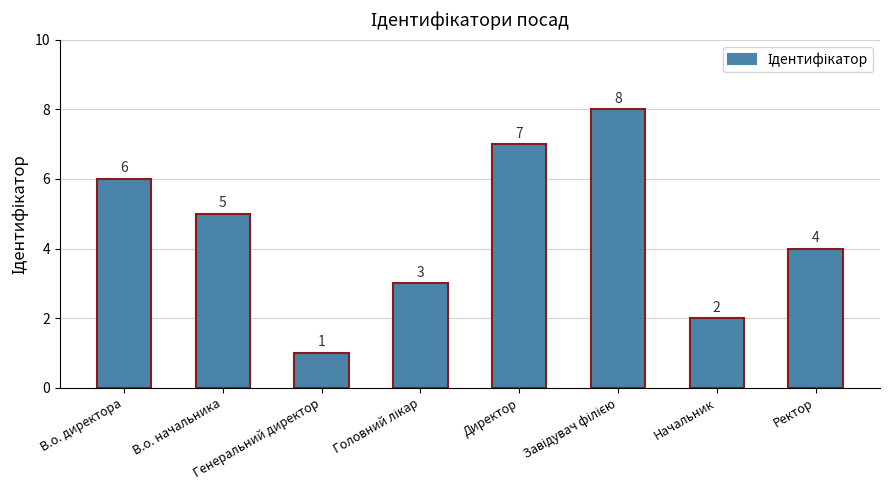

True or false: the data shows 1 at Генеральний директор.

True